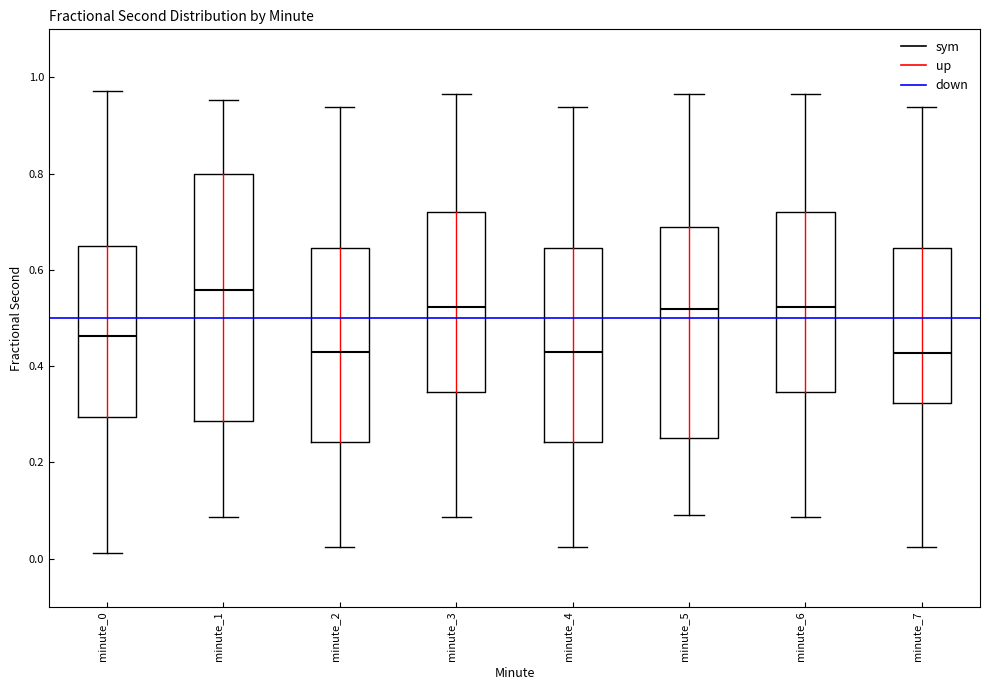

Comparing the boxes themselves (not the whiskers), which one is the tallest?

minute_1